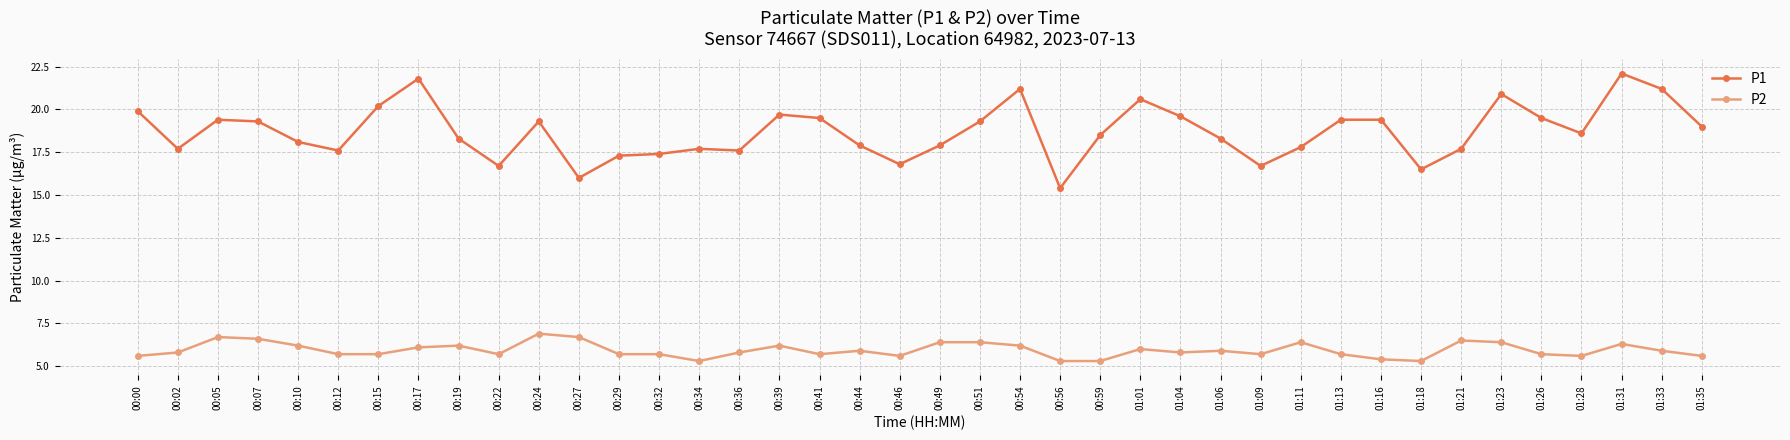

What are all the series names shown in the legend?

P1, P2